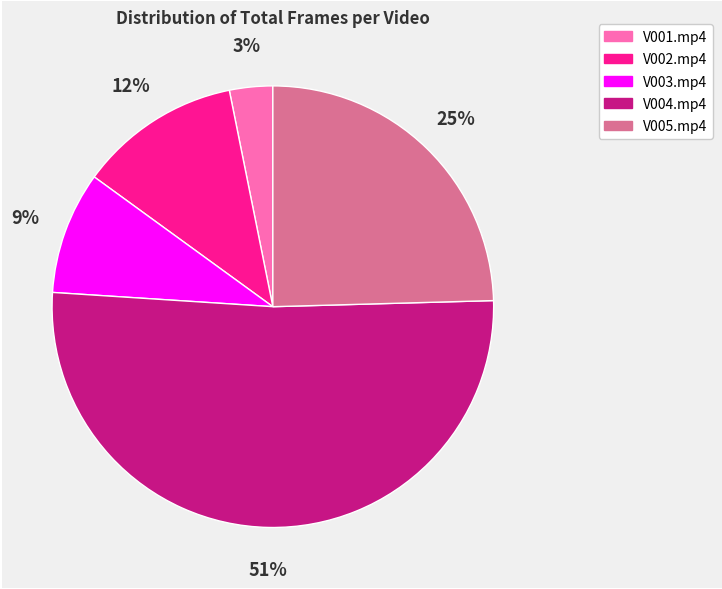

Rank the categories by value from lowest to highest.

V001.mp4, V003.mp4, V002.mp4, V005.mp4, V004.mp4